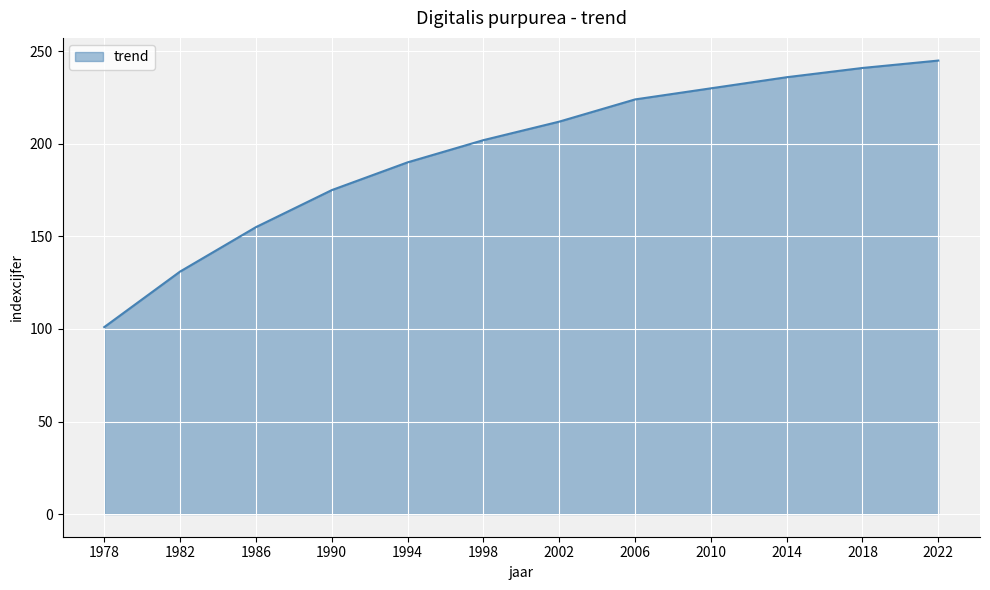

How many lines are shown in the chart?

1